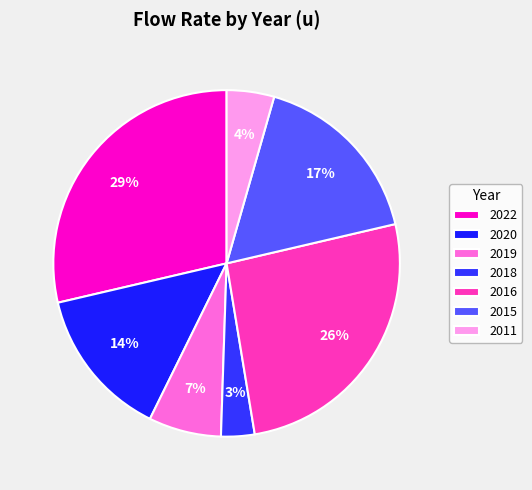

Which category has the smallest portion of the pie?

2018